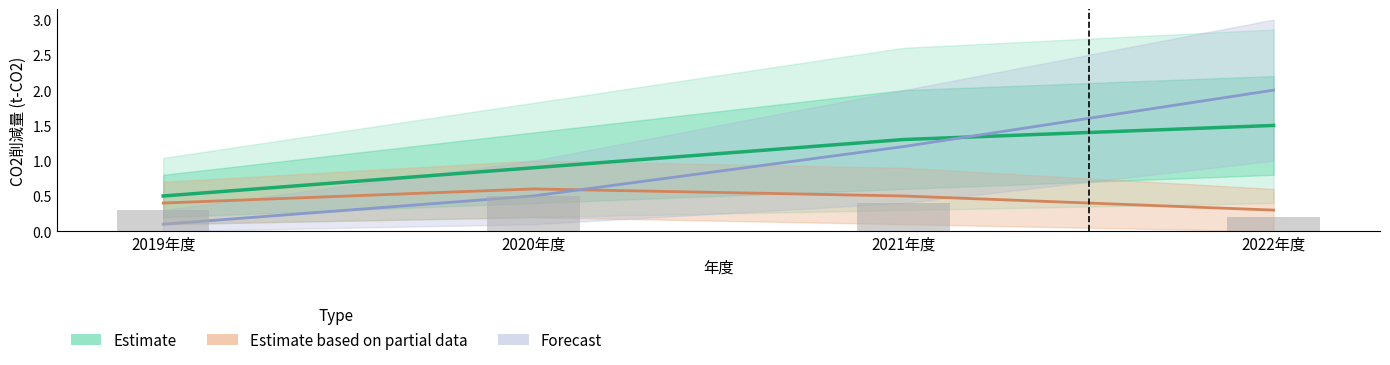

What is the label of the 1st bar from the left?

2019年度